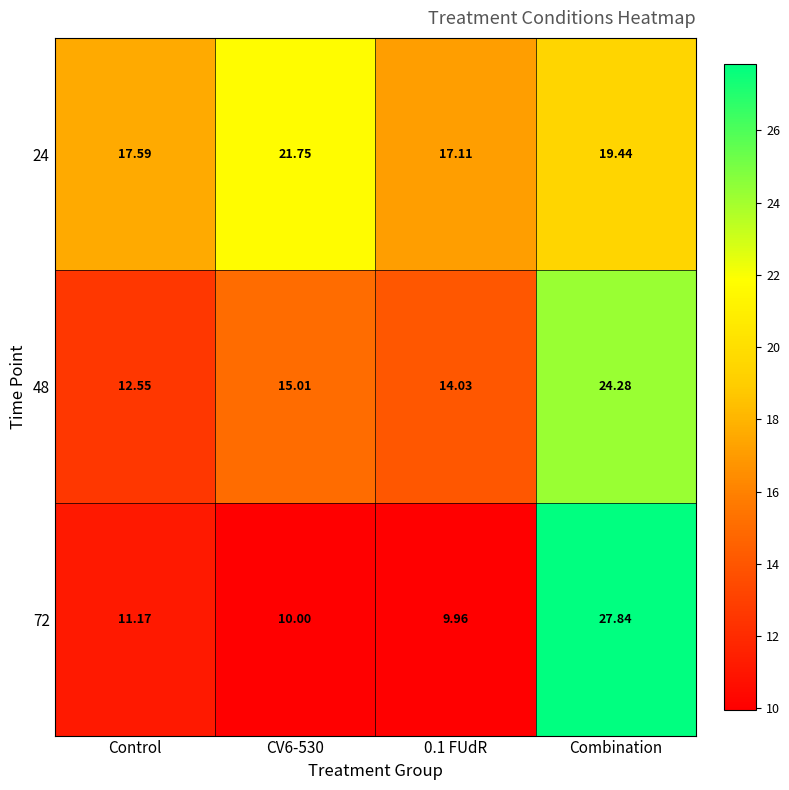

Where is 24 nearest to the value 19?

Combination